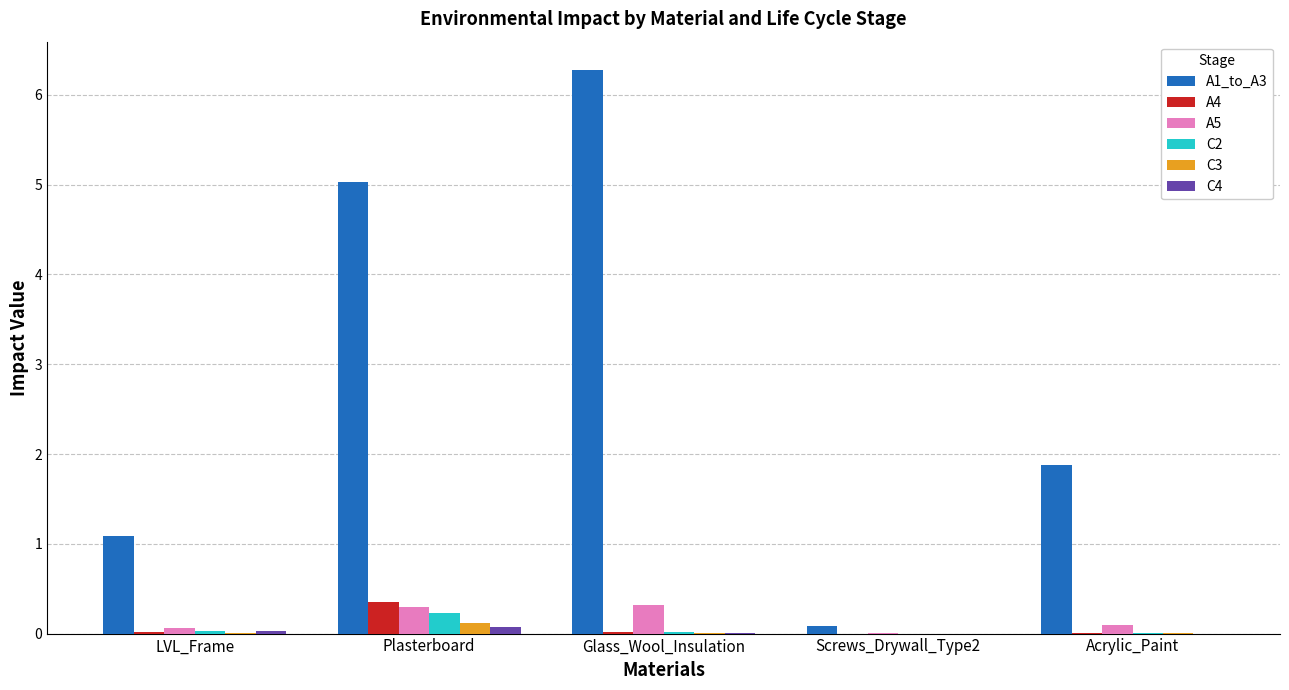

What are all the series names shown in the legend?

A1_to_A3, A4, A5, C2, C3, C4